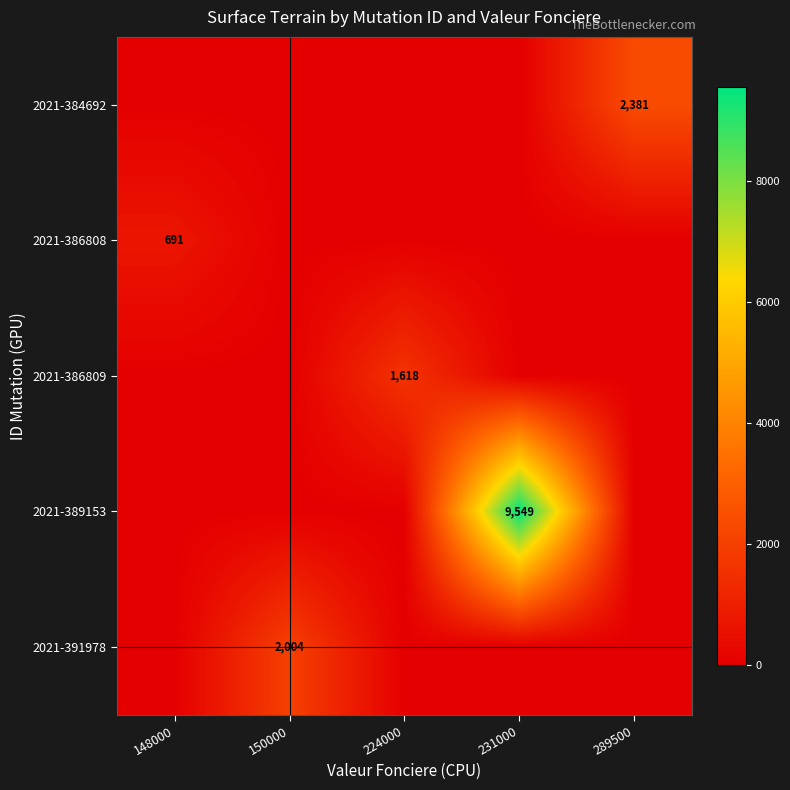

True or false: 2021-386808 has a value of 149 at 148000.

False